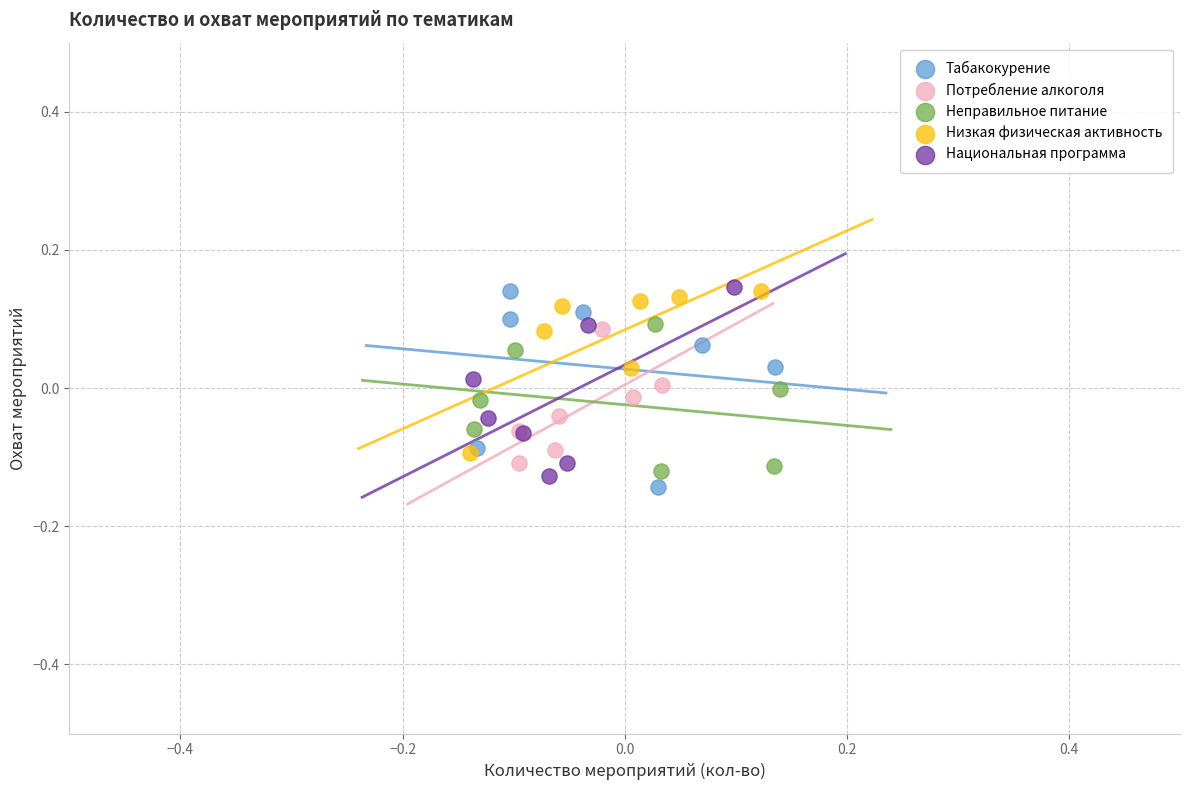

What are all the series names shown in the legend?

Табакокурение, Потребление алкоголя, Неправильное питание, Низкая физическая активность, Национальная программа